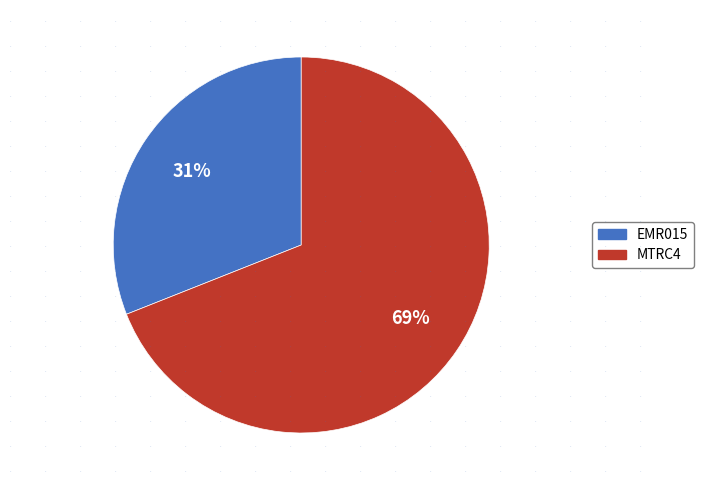

What is the ratio of the value at MTRC4 to the value at EMR015?

2.2